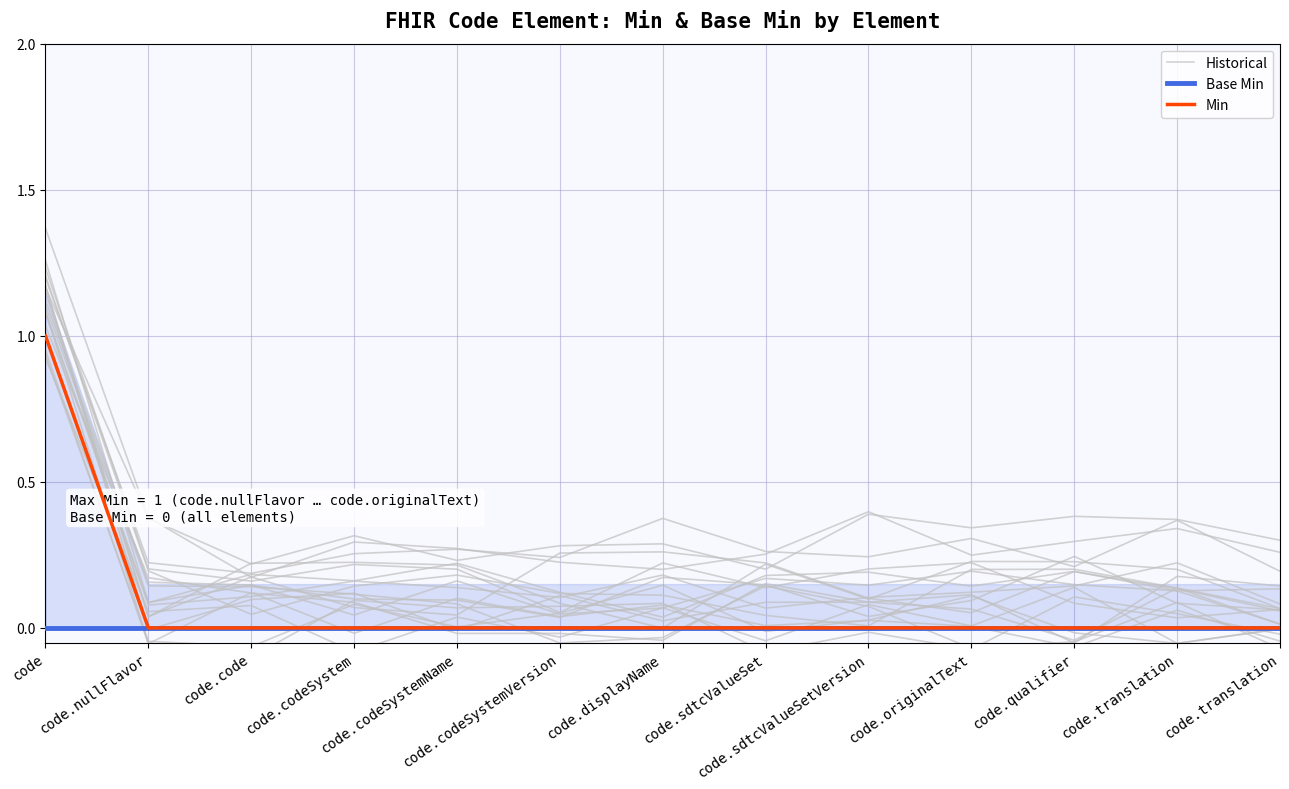

Is it true that Min equals 0.5 at code.originalText?

False